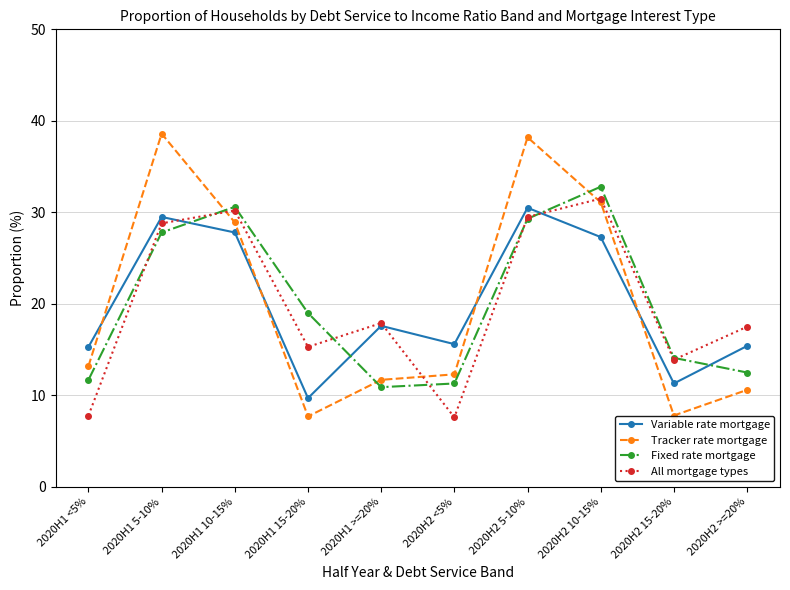

List the series in order of their peak value, lowest first.

Variable rate mortgage, All mortgage types, Fixed rate mortgage, Tracker rate mortgage